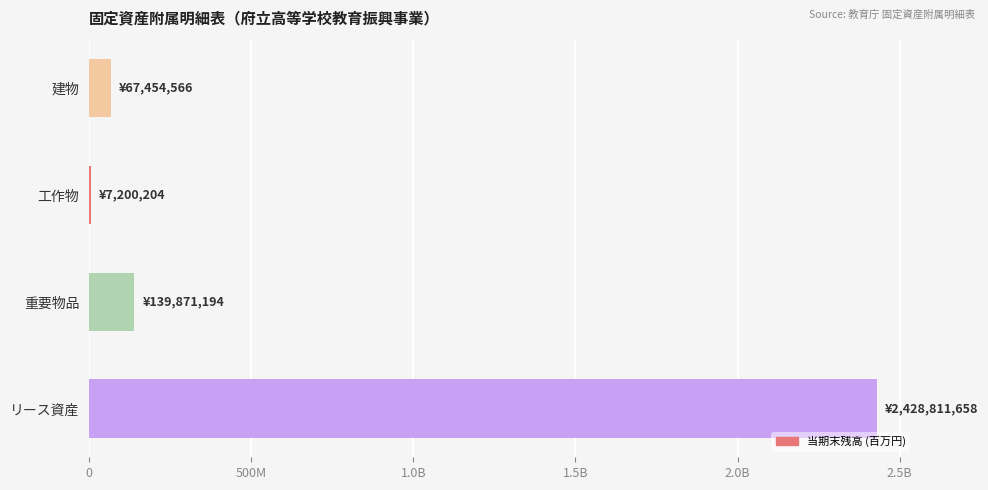

Are the bars horizontal?

Yes